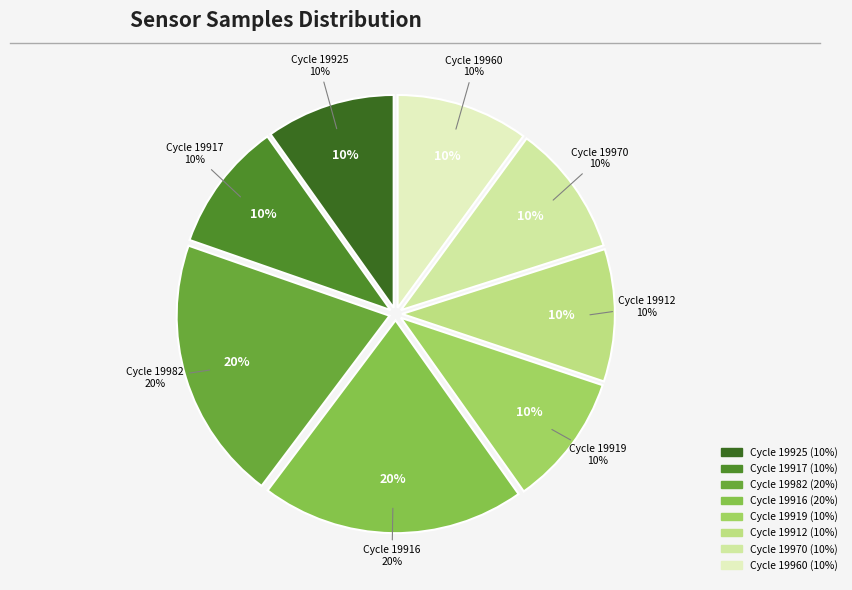

Does any single category account for the majority?

No